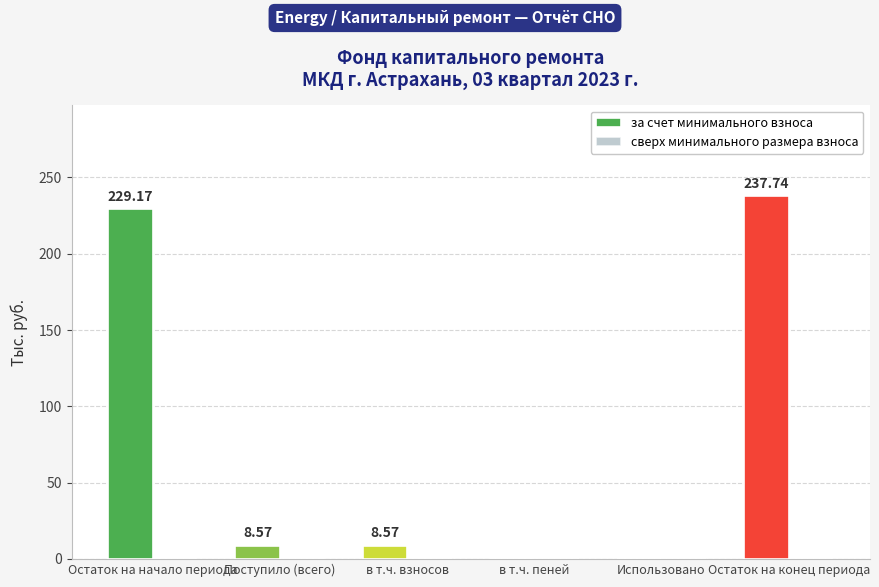

Approximately how many times larger is the value at Остаток на начало периода compared to Остаток на конец периода?

1.0